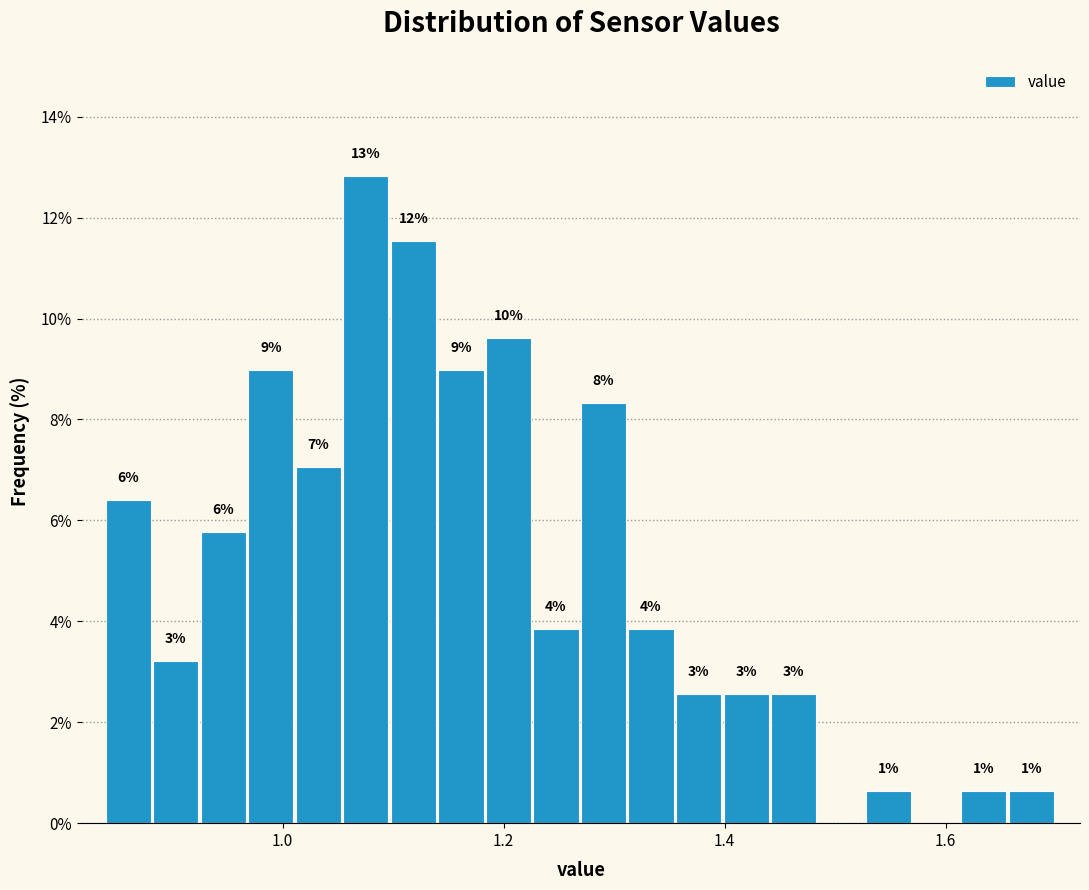

Around what value on the x-axis is the tallest bar? Give the approximate position of its centre, as read against the axis.

1.08